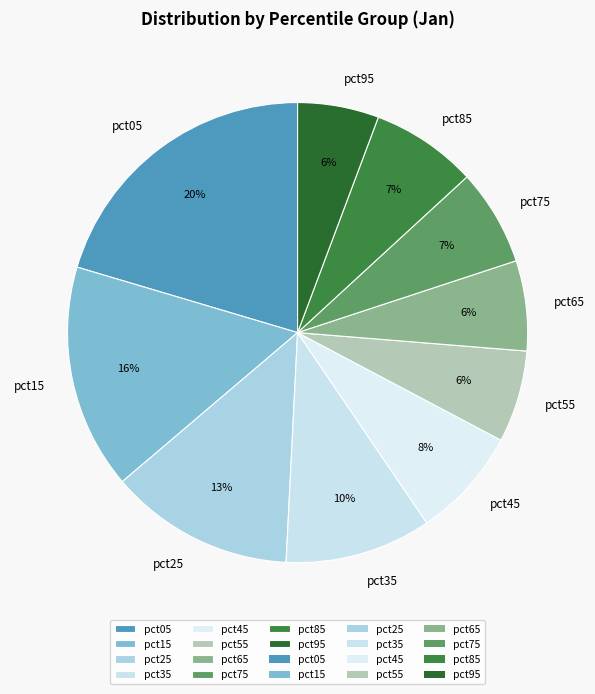

How many slices are in this pie chart?

10